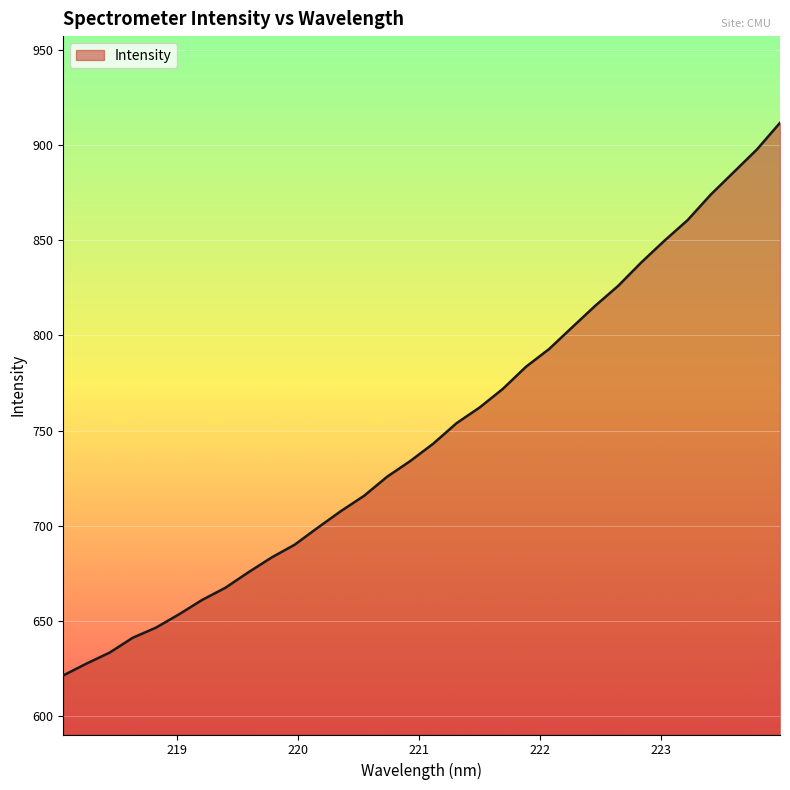

What is the maximum value shown in the chart?

911.8